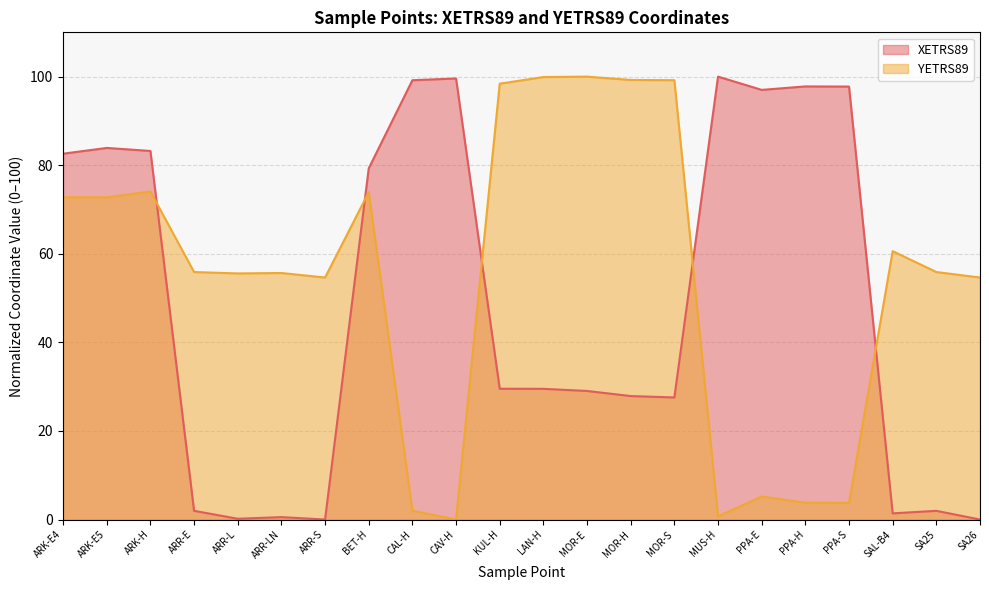

How many intersections are there between XETRS89 and YETRS89?

5